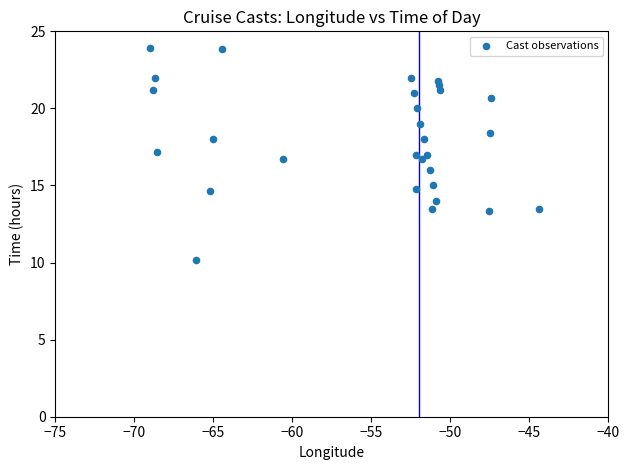

What is the range of X values (max minus min)?

24.6